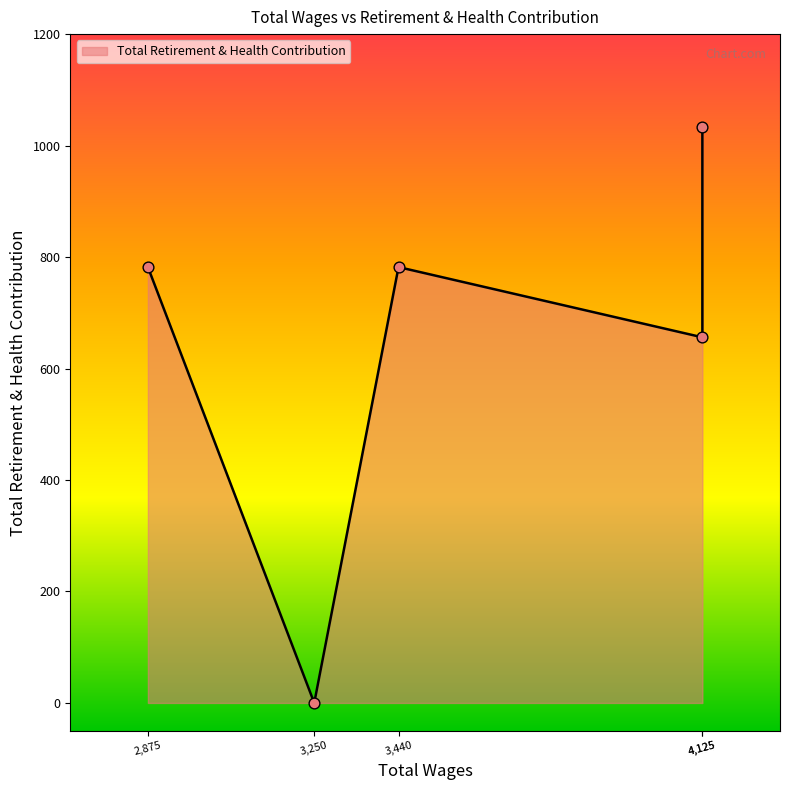

What is the ratio of the value at 3440.0 to the value at 4125.0?

0.8